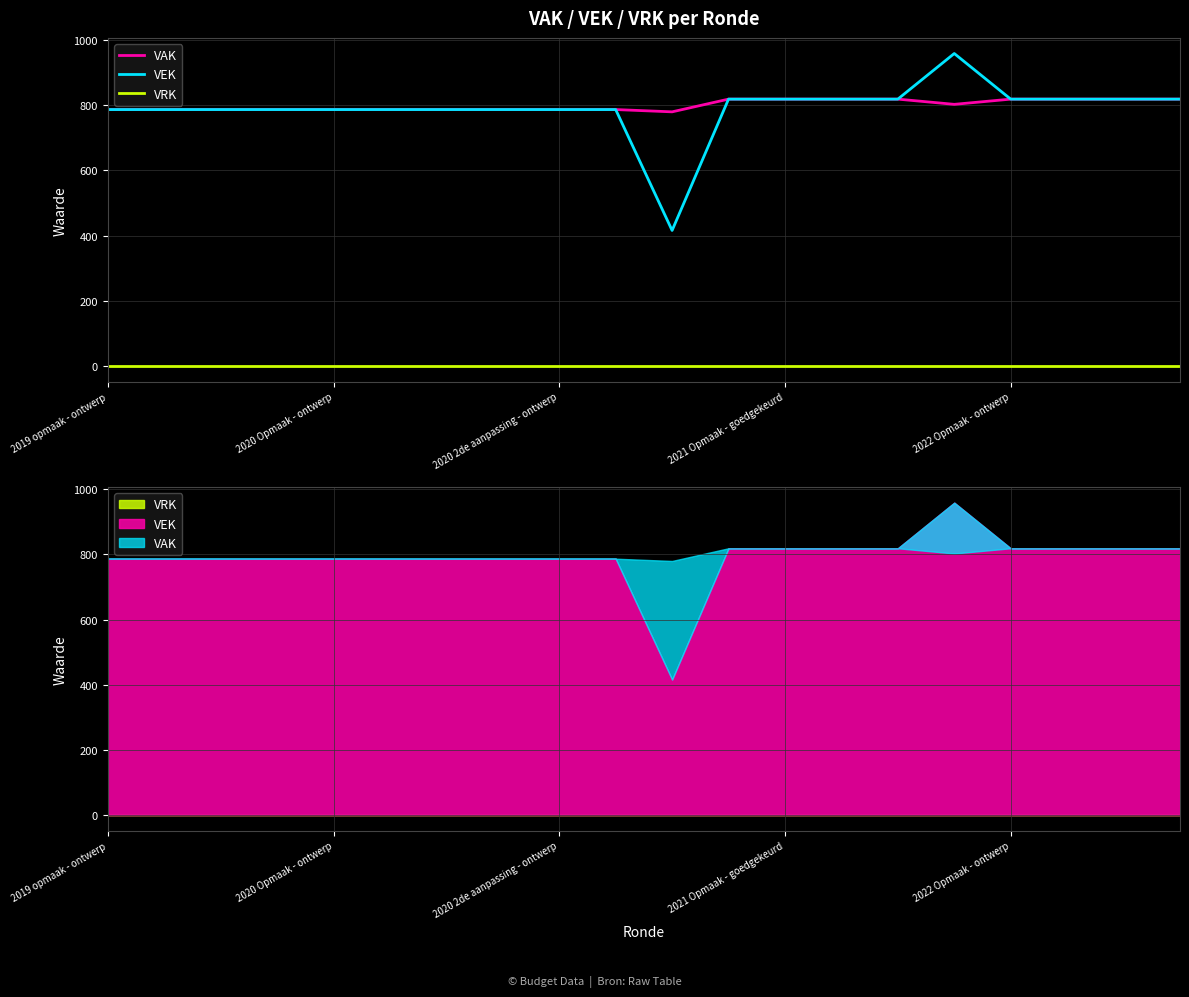

What are all the series names shown in the legend?

VAK, VEK, VRK